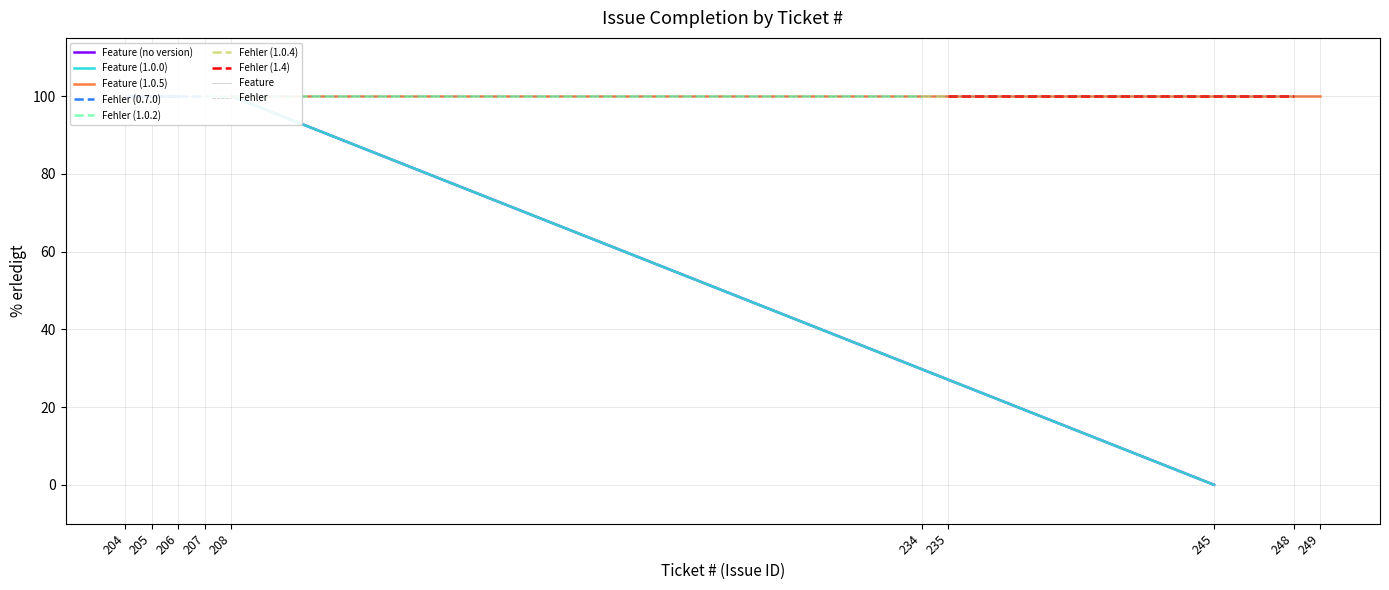

What is the greatest value displayed?

100